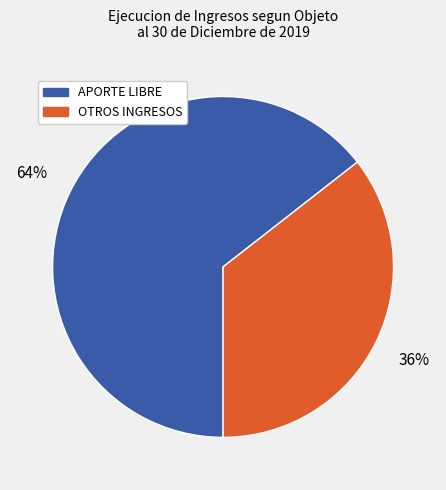

Between APORTE LIBRE and OTROS INGRESOS, which is larger?

APORTE LIBRE